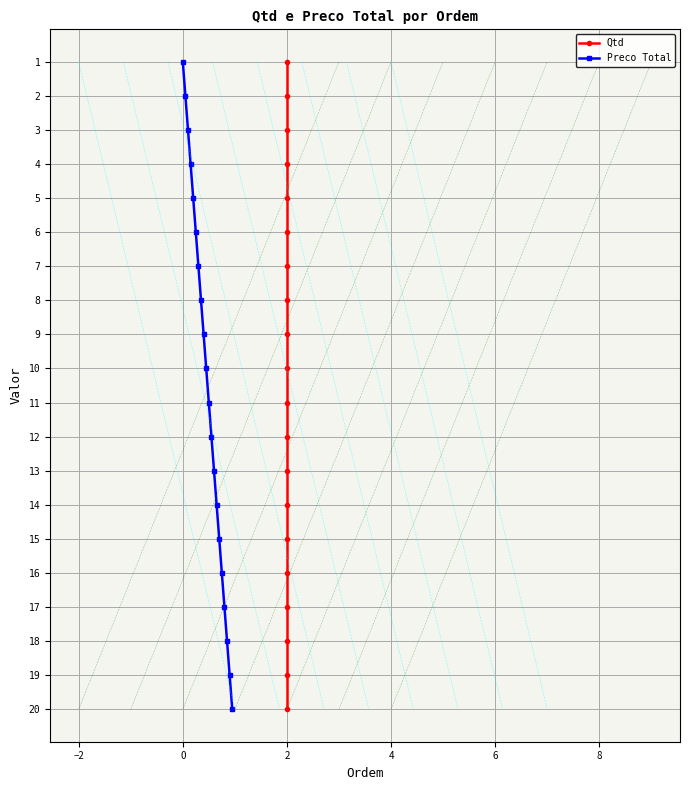

Between 10 and 12, which is larger?

12